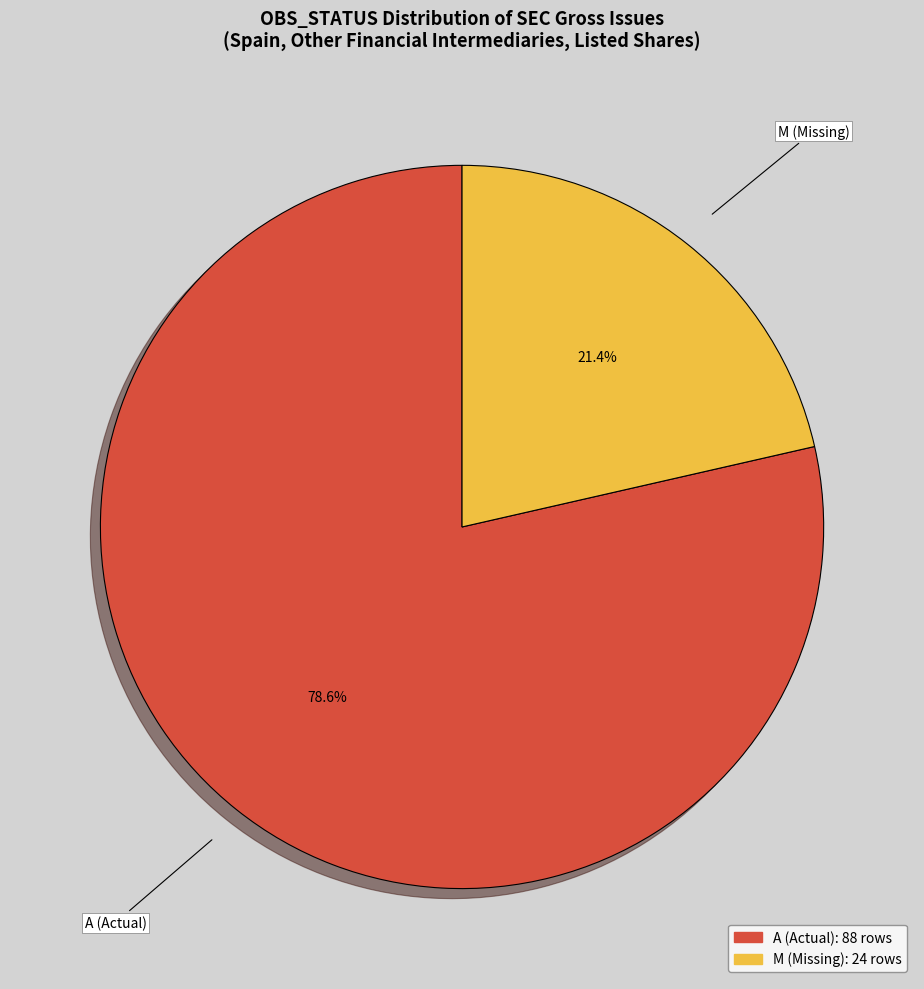

Which category has the biggest portion of the pie?

A (Actual)